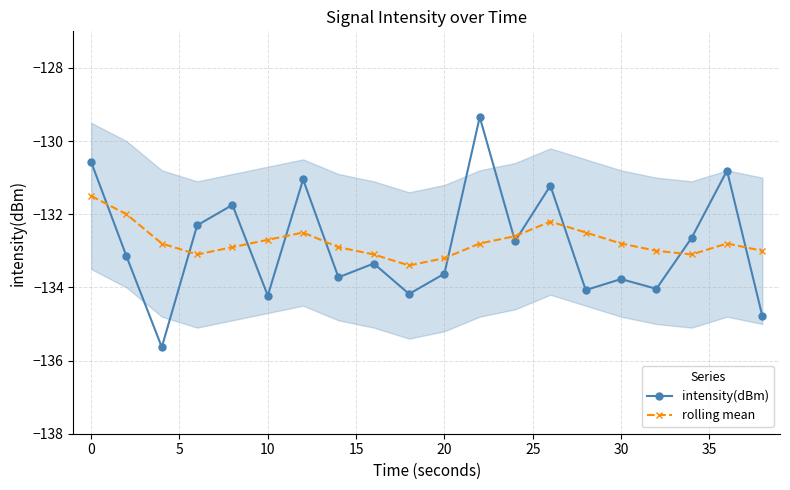

True or false: intensity(dBm) has more than 0 interior local peaks.

True